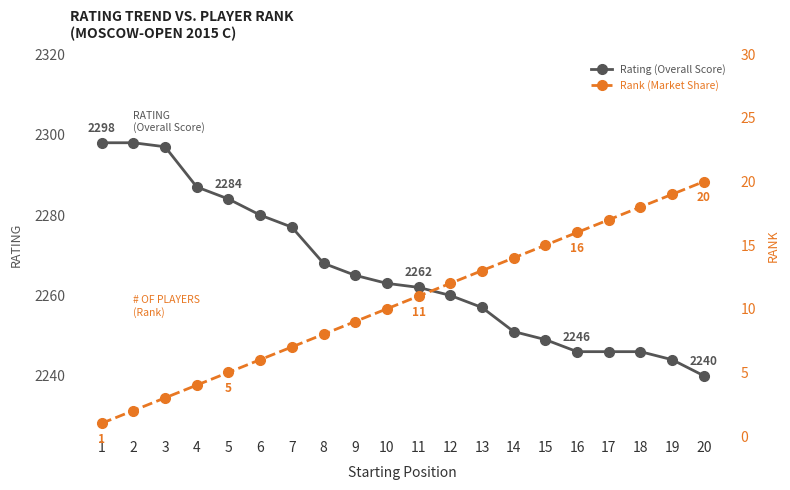

Is it true that Rating (Overall Score) equals 2268 at 8?

True